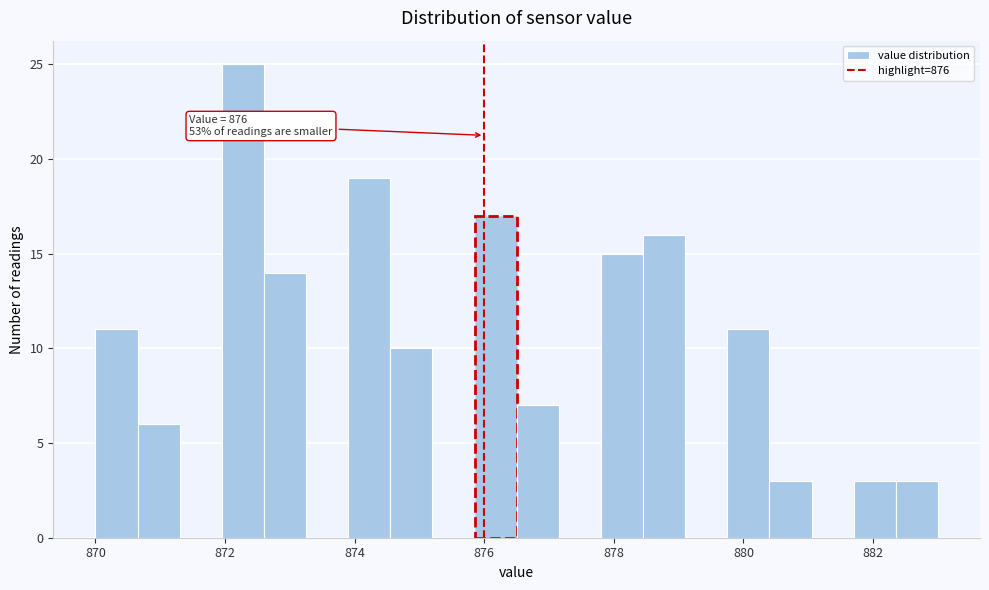

Around what value on the x-axis is the tallest bar? Give the approximate position of its centre, as read against the axis.

872.2